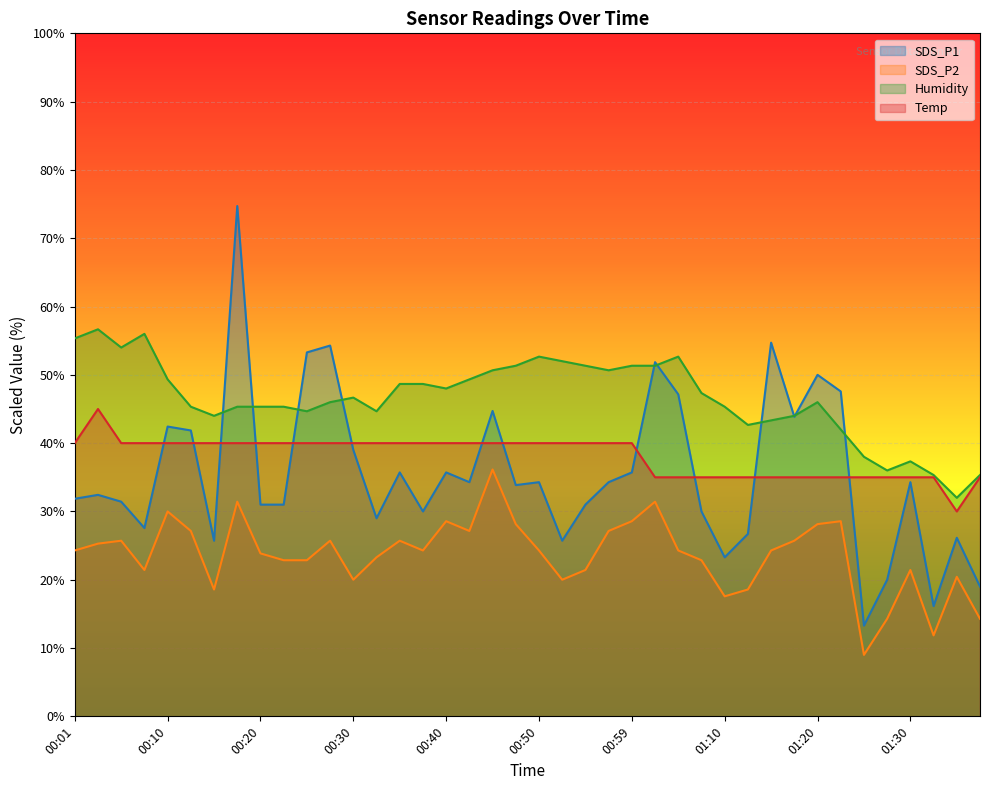

What is the label of the 15th point from the left?

00:35